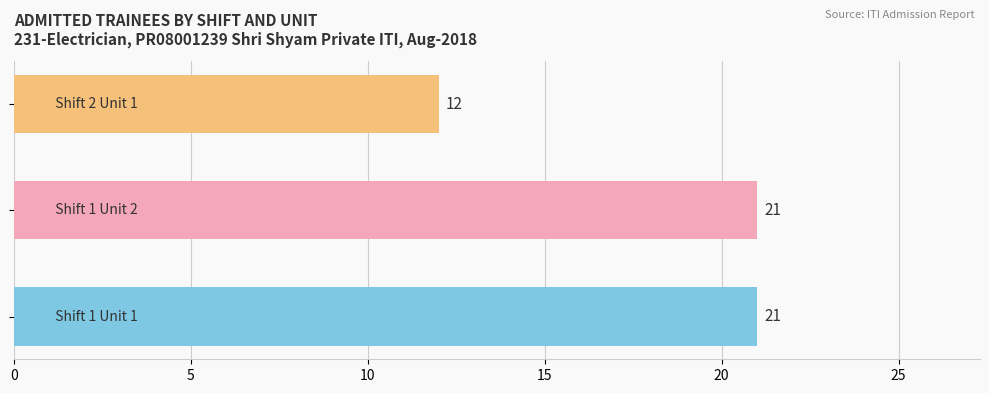

What is the minimum value shown in the chart?

12